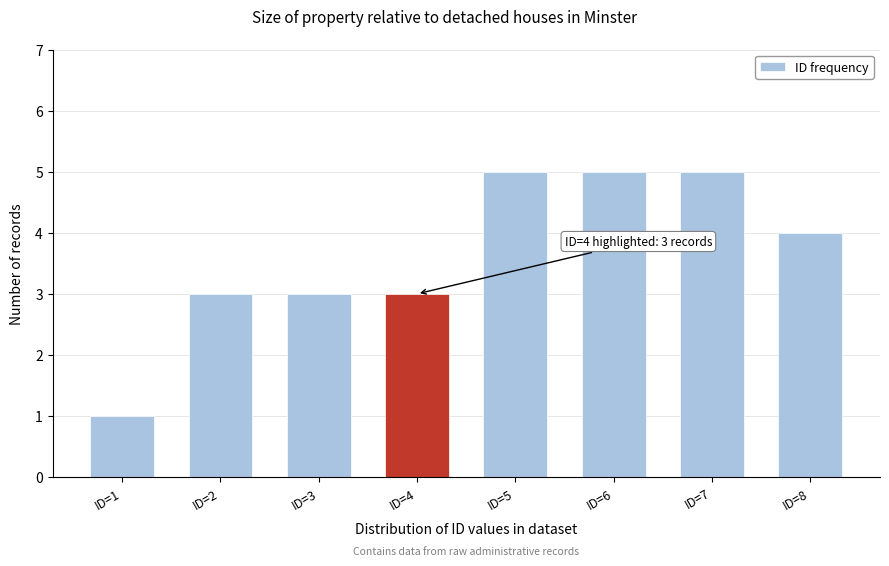

Reading left to right, list all the values displayed in this chart.

1	3	3	3	5	5	5	4